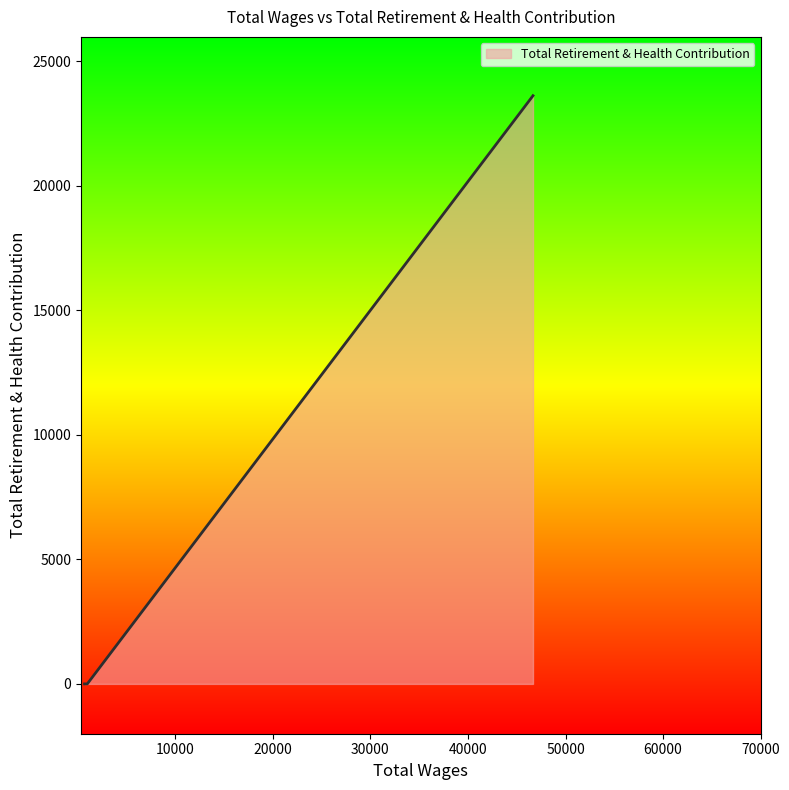

How many lines are shown in the chart?

1